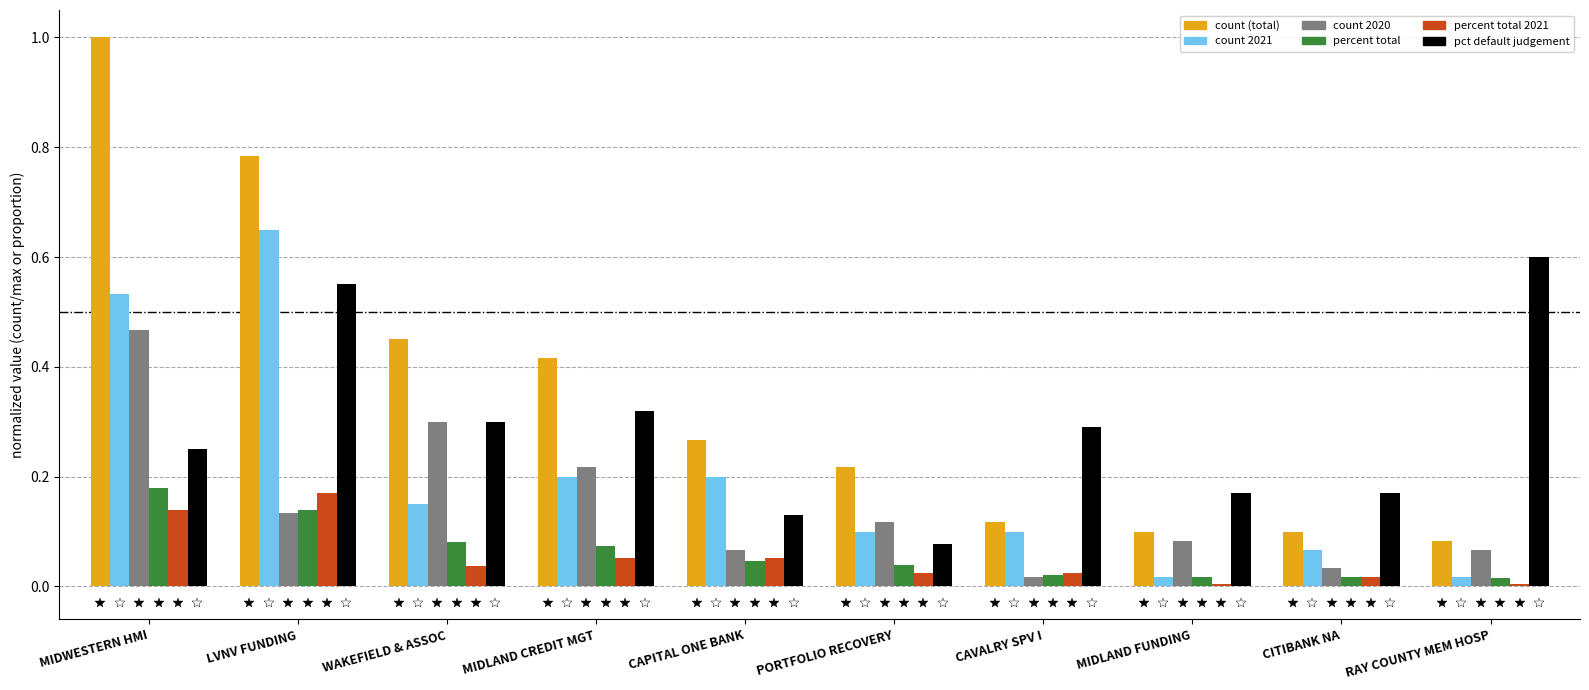

At which category is the sum across all series the highest?

MIDWESTERN HMI